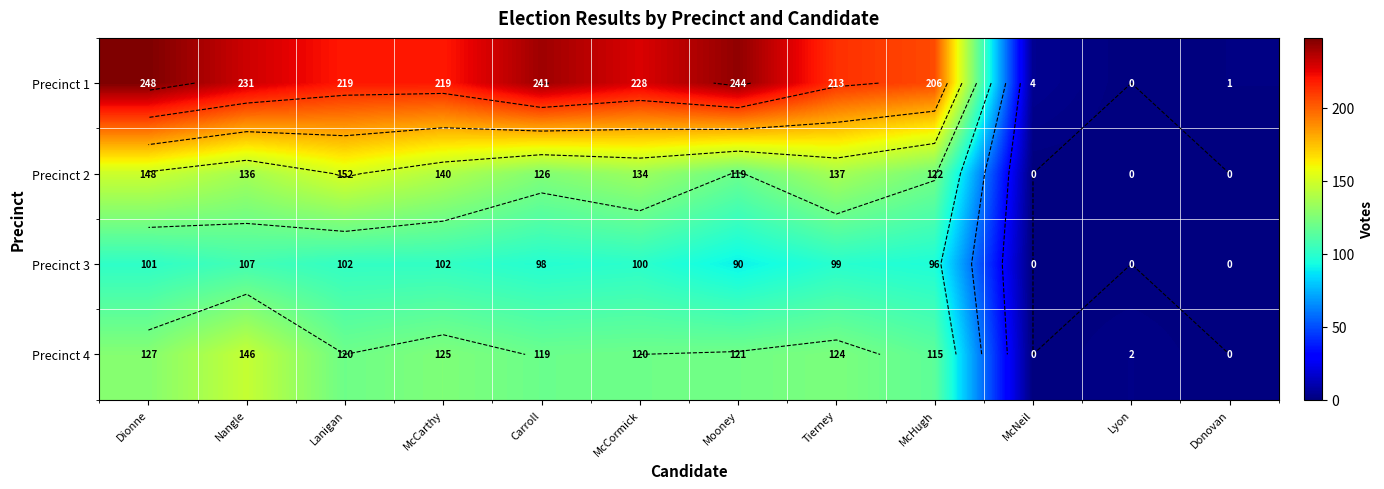

The value of Precinct 1 at McHugh is 107. True or false?

False